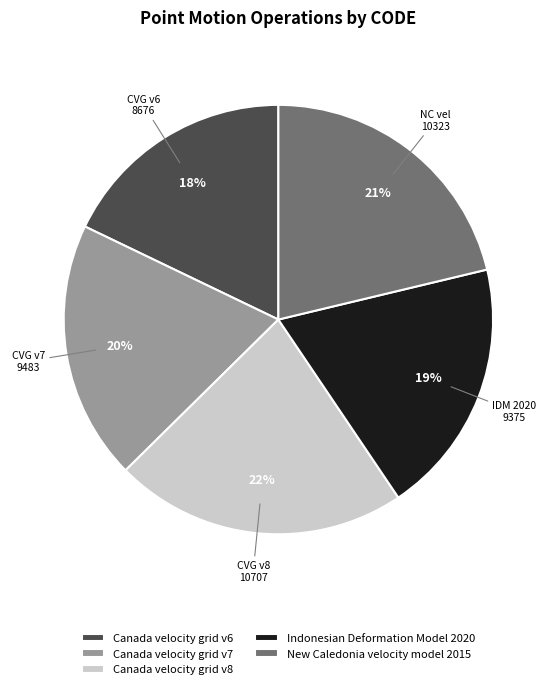

Which has a higher value, Indonesian Deformation Model 2020 or Canada velocity grid v6?

Indonesian Deformation Model 2020